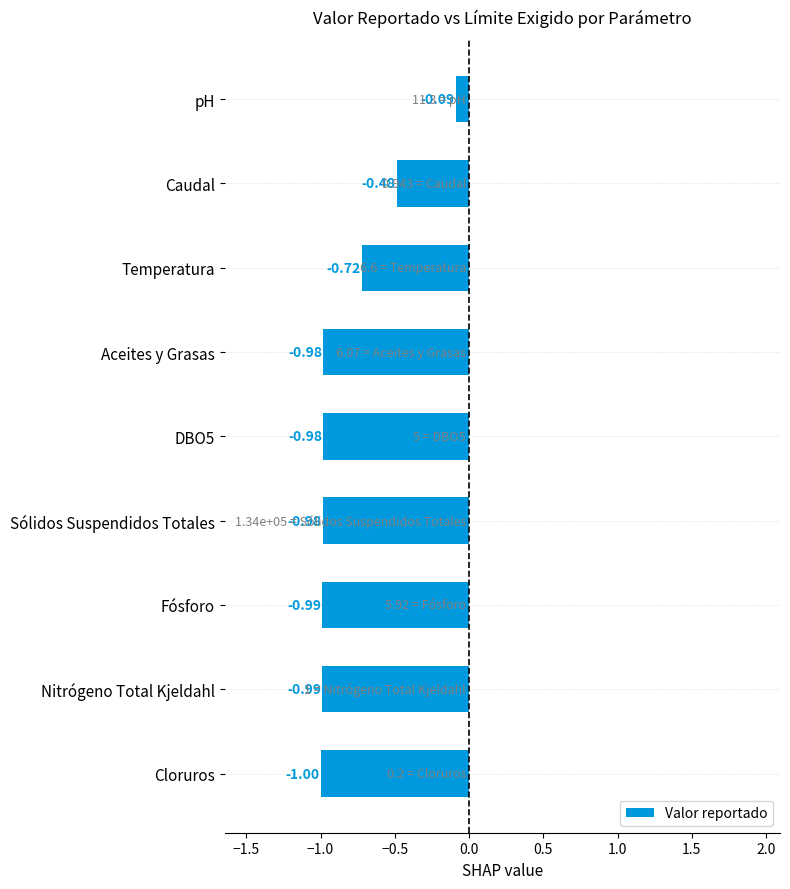

What is the sum of all values?

-7.2